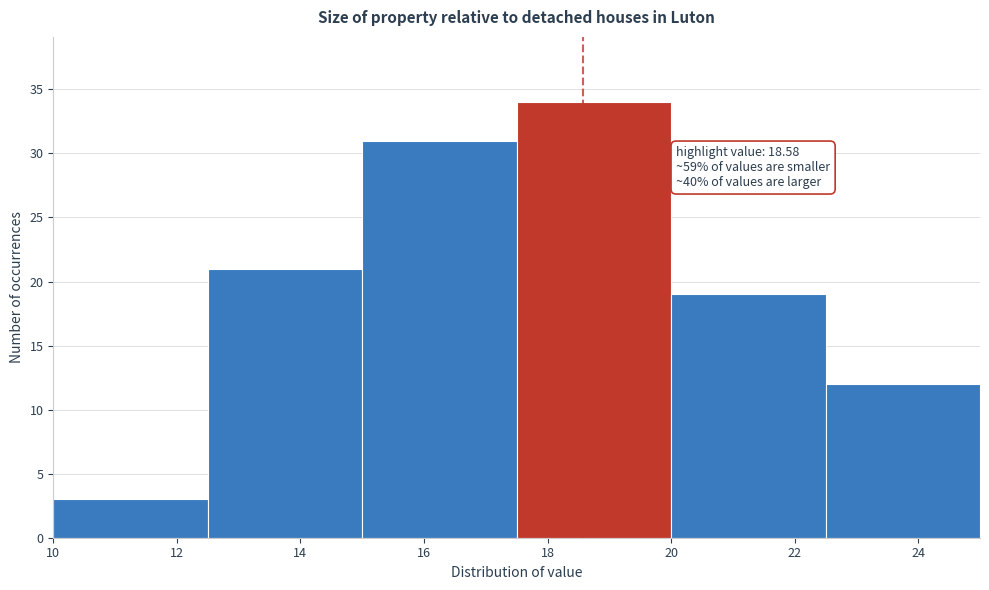

Which range on the x-axis has the tallest bar?

17.5 to 20.0